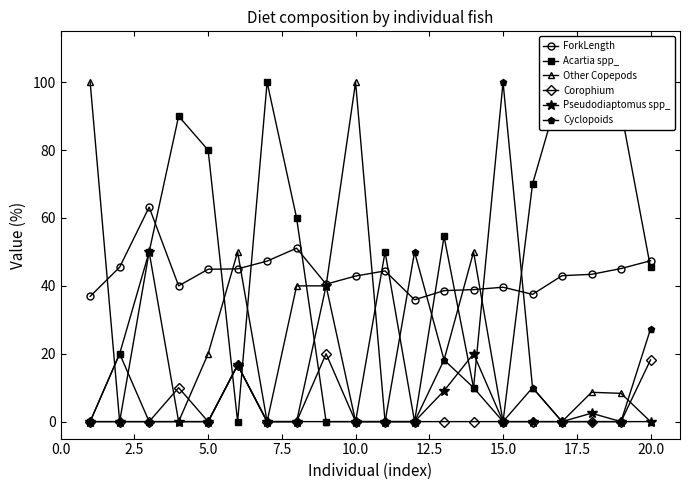

The Pseudodiaptomus spp_ series shows -29.4 at 5.0. True or false?

False